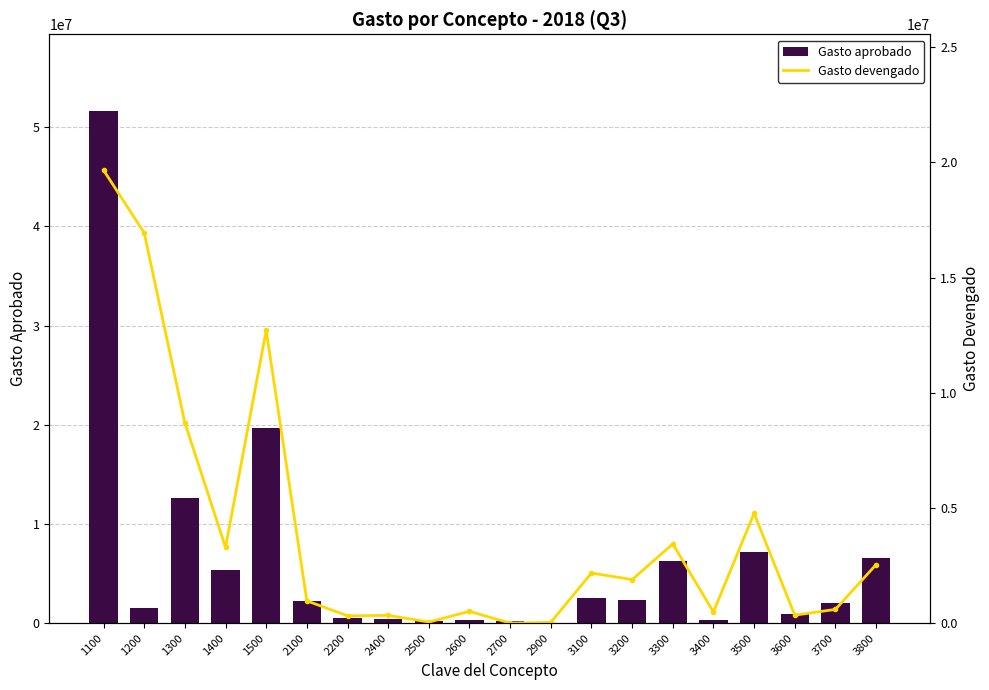

Between 2200 and 3700, which is larger?

3700